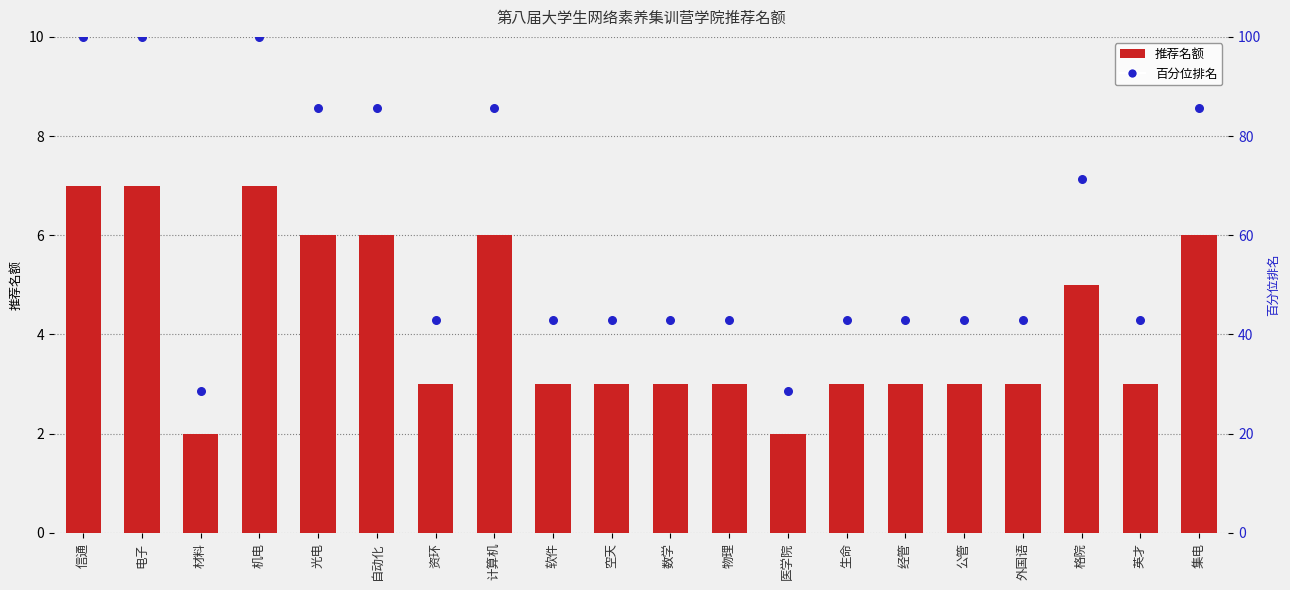

Which series contains the highest Y value?

百分位排名